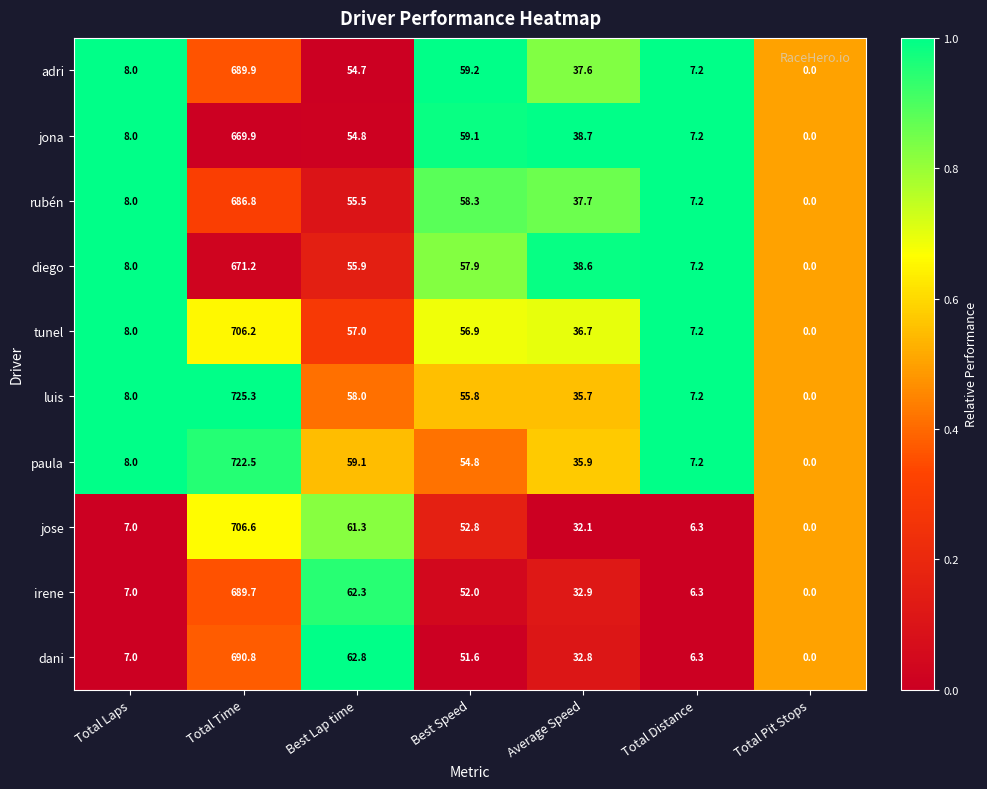

Which series has the largest total across all categories?

luis